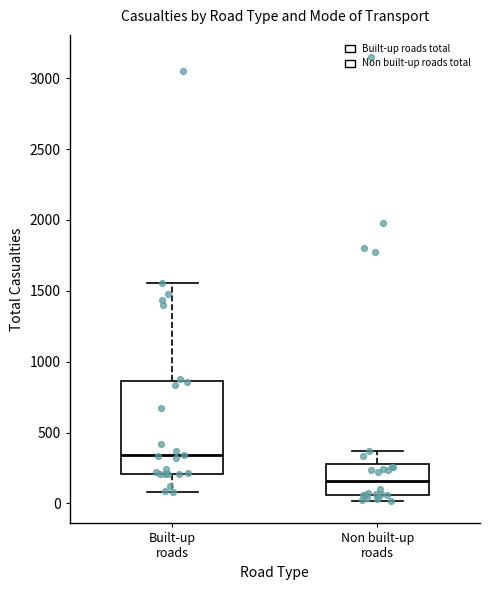

Which box is the tallest, from its lower edge to its upper edge?

Built-up roads